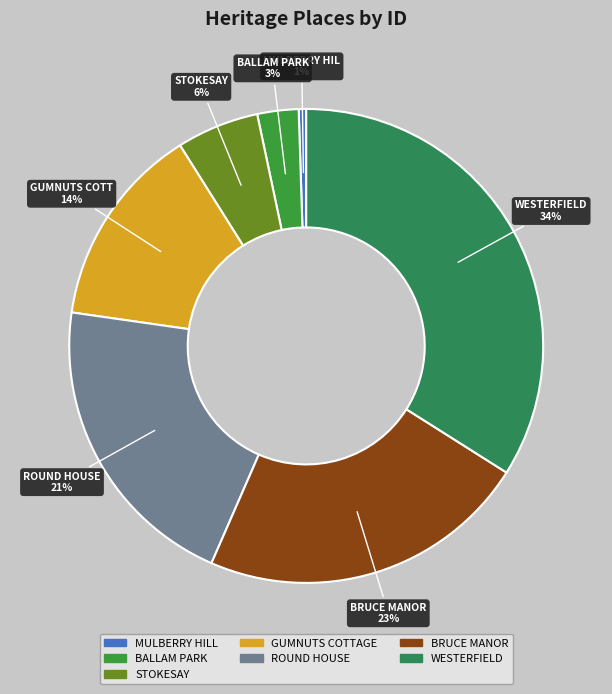

Is WESTERFIELD the majority of the pie?

No